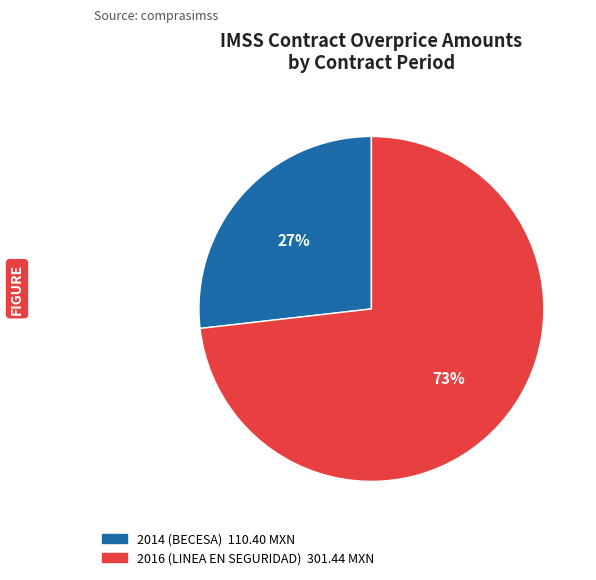

Is there any slice that represents more than half of the pie?

Yes